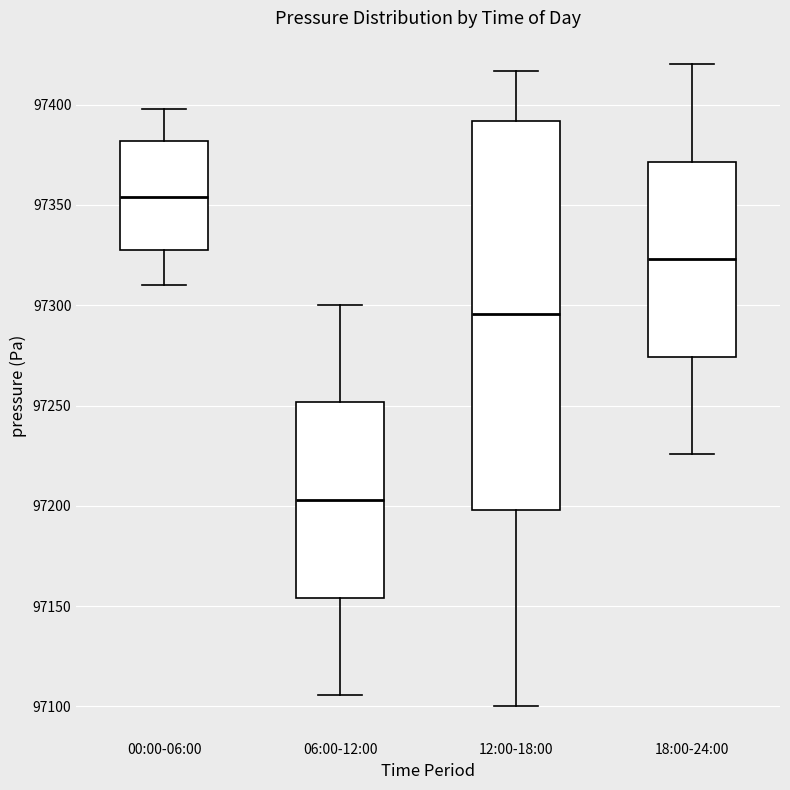

Where does the upper whisker of the box for 06:00-12:00 end on the y-axis? The values are not printed on the chart, so give them approximately, as read against the axis.

97300